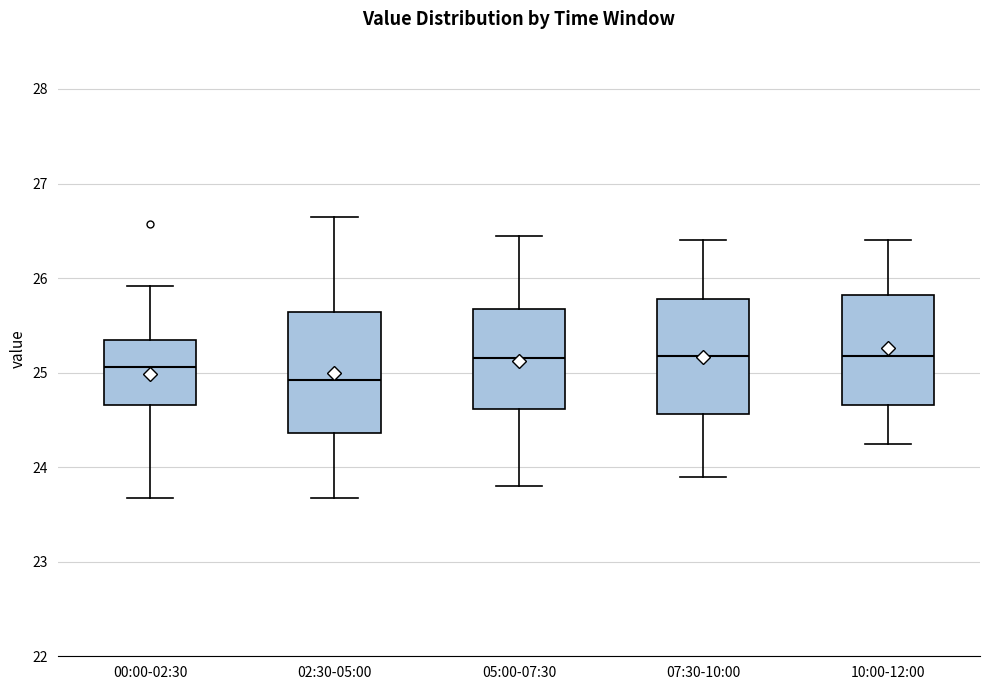

Where does the median line of the box for 00:00-02:30 sit on the y-axis? The values are not printed on the chart, so give them approximately, as read against the axis.

25.1